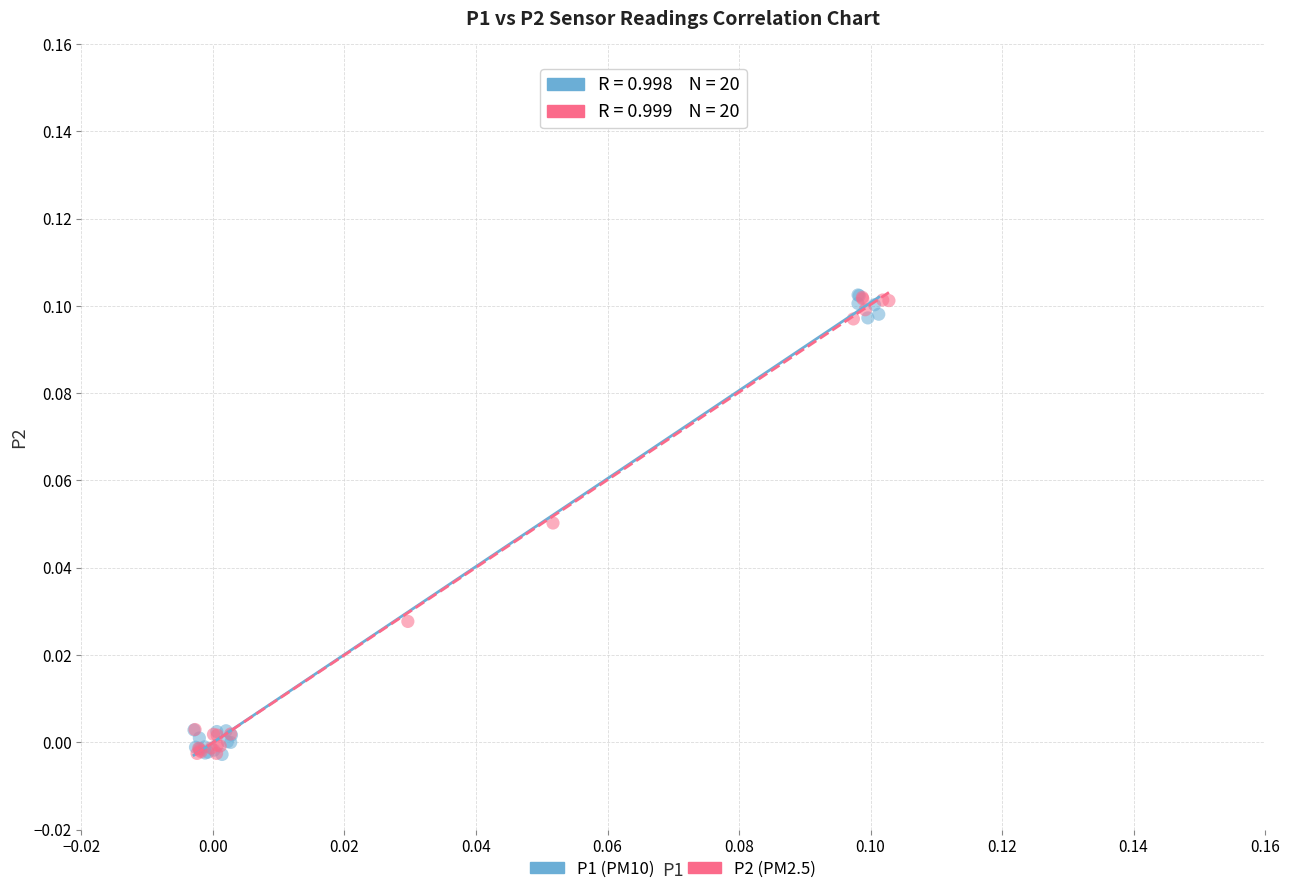

What are all the series names shown in the legend?

P1 (PM10), P2 (PM2.5)